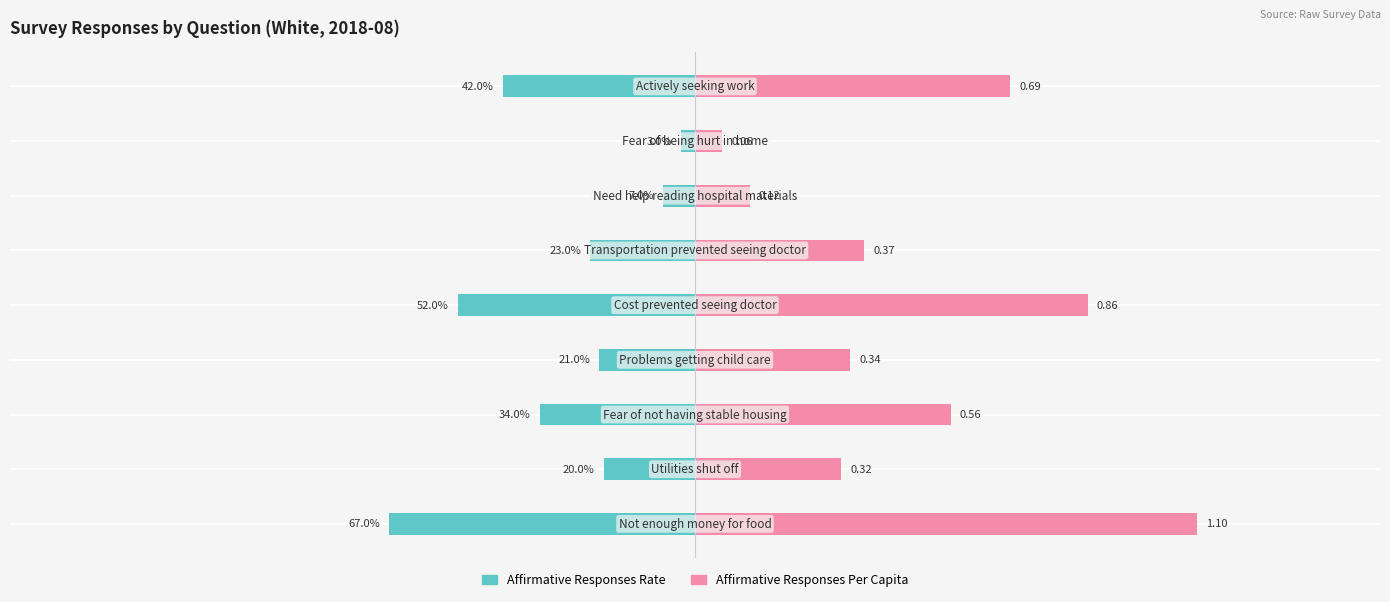

Which series has the widest spread of values?

Affirmative Responses Per Capita